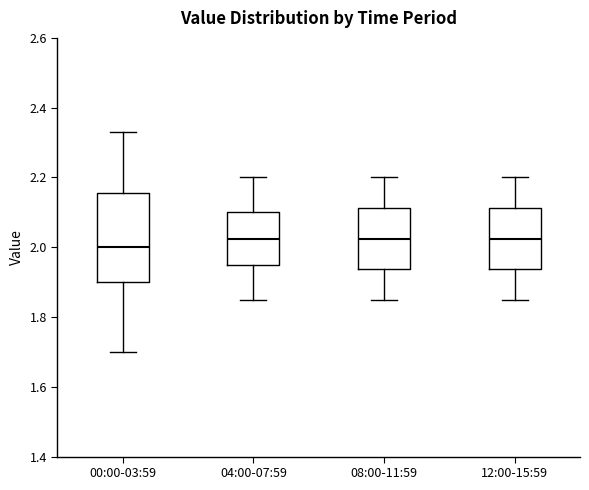

Which box is the tallest, from its lower edge to its upper edge?

00:00-03:59